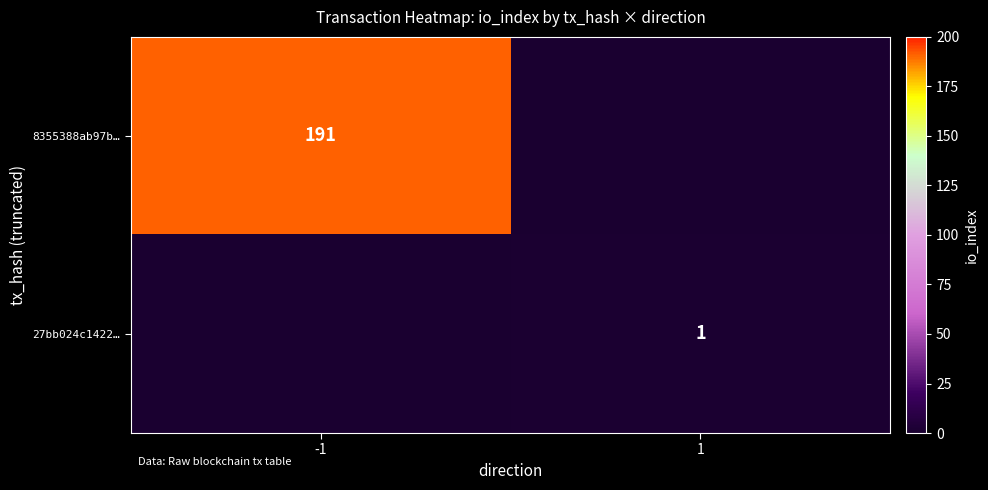

True or false: 27bb024c1422… has a value of 1 at 1.

True